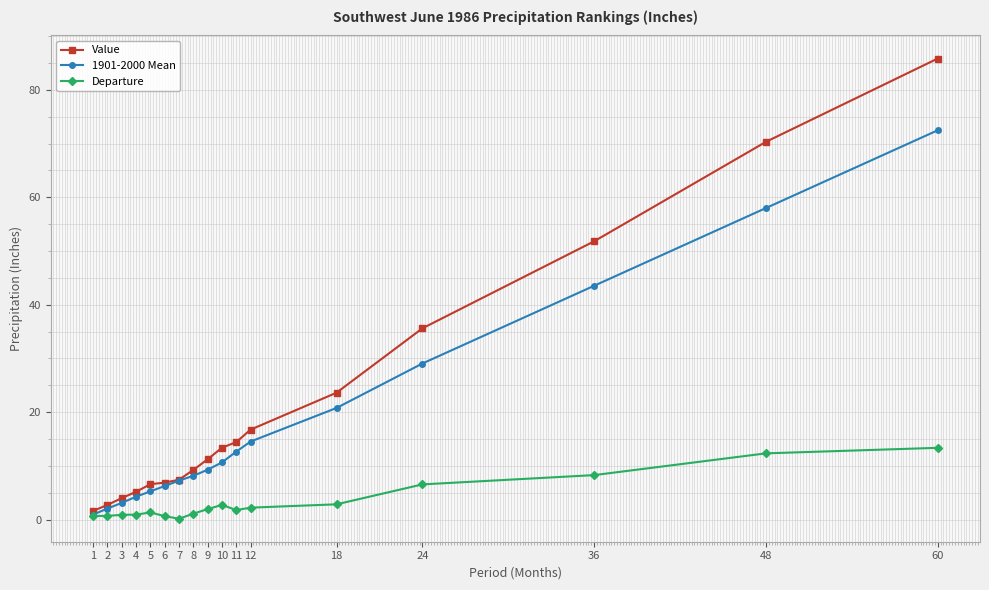

Which series has the largest total across all categories?

Value